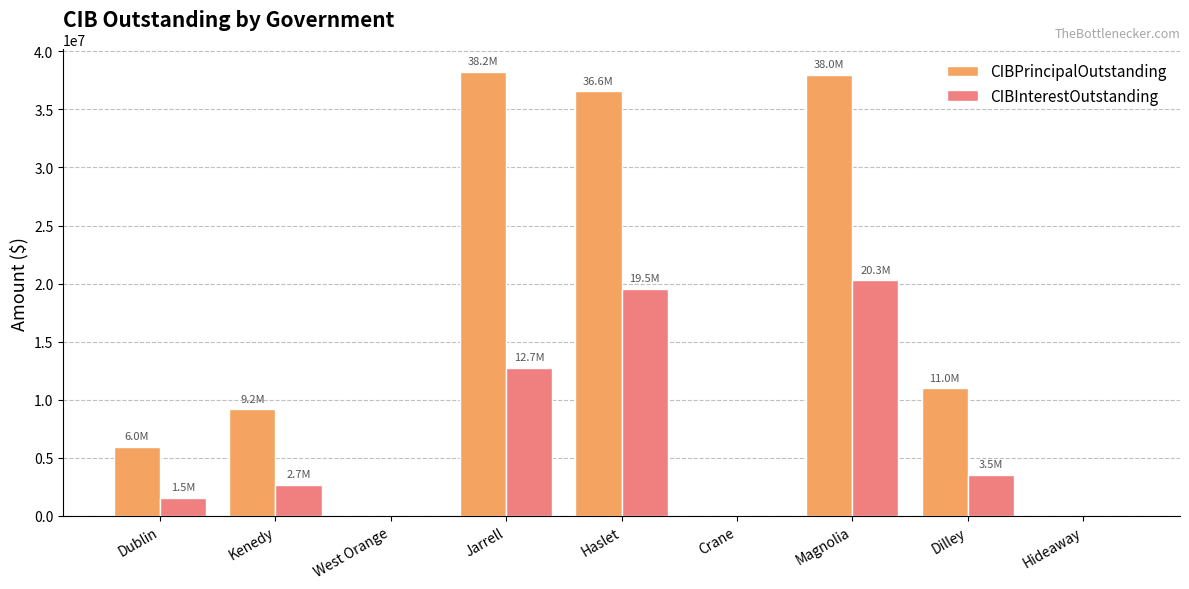

Between Dublin and Dilley, which series saw the biggest shift?

CIBPrincipalOutstanding